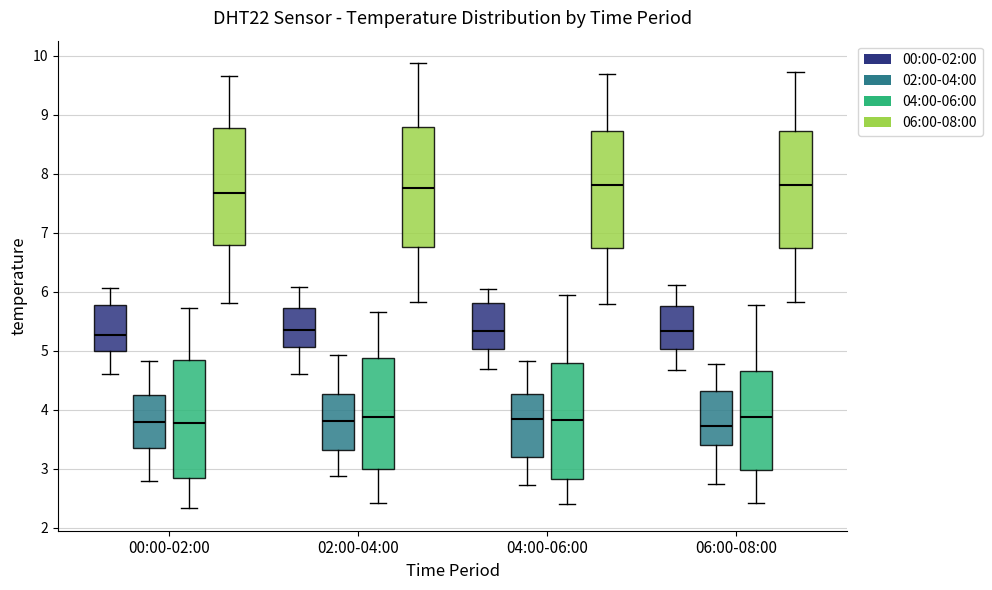

Reading left to right, read every box against the y-axis: the position of its median line, the range the box covers, and the ends of its whiskers. The values are not printed on the chart, so give them approximately, as read against the axis.

00:00-02:00 (00:00-02:00): median 5.3, box 5.0 to 5.8, whiskers 4.6 to 6.1
00:00-02:00 (02:00-04:00): median 3.8, box 3.4 to 4.3, whiskers 2.8 to 4.8
00:00-02:00 (04:00-06:00): median 3.8, box 2.8 to 4.8, whiskers 2.3 to 5.7
00:00-02:00 (06:00-08:00): median 7.7, box 6.8 to 8.8, whiskers 5.8 to 9.7
02:00-04:00 (00:00-02:00): median 5.4, box 5.1 to 5.7, whiskers 4.6 to 6.1
02:00-04:00 (02:00-04:00): median 3.8, box 3.3 to 4.3, whiskers 2.9 to 4.9
02:00-04:00 (04:00-06:00): median 3.9, box 3.0 to 4.9, whiskers 2.4 to 5.7
02:00-04:00 (06:00-08:00): median 7.8, box 6.8 to 8.8, whiskers 5.8 to 9.9
04:00-06:00 (00:00-02:00): median 5.3, box 5.0 to 5.8, whiskers 4.7 to 6.0
04:00-06:00 (02:00-04:00): median 3.8, box 3.2 to 4.3, whiskers 2.7 to 4.8
04:00-06:00 (04:00-06:00): median 3.8, box 2.8 to 4.8, whiskers 2.4 to 5.9
04:00-06:00 (06:00-08:00): median 7.8, box 6.7 to 8.7, whiskers 5.8 to 9.7
06:00-08:00 (00:00-02:00): median 5.3, box 5.0 to 5.8, whiskers 4.7 to 6.1
06:00-08:00 (02:00-04:00): median 3.7, box 3.4 to 4.3, whiskers 2.7 to 4.8
06:00-08:00 (04:00-06:00): median 3.9, box 3.0 to 4.7, whiskers 2.4 to 5.8
06:00-08:00 (06:00-08:00): median 7.8, box 6.7 to 8.7, whiskers 5.8 to 9.7